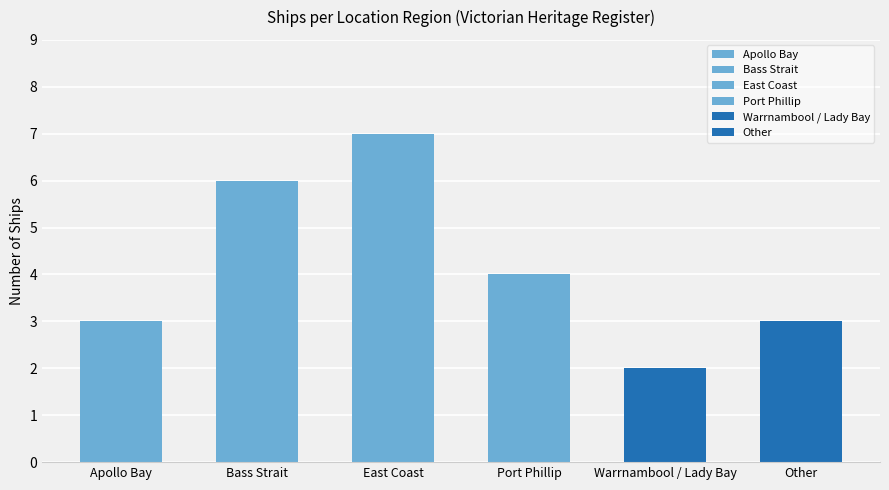

How many bars are there in total?

6